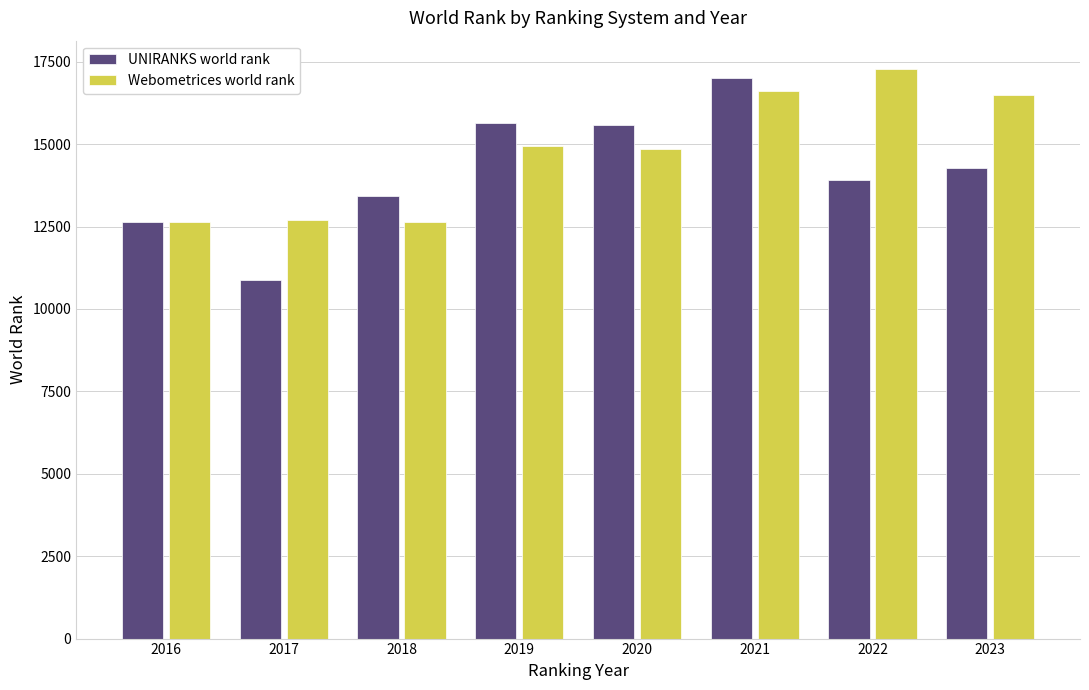

What is the smallest value displayed?

10884